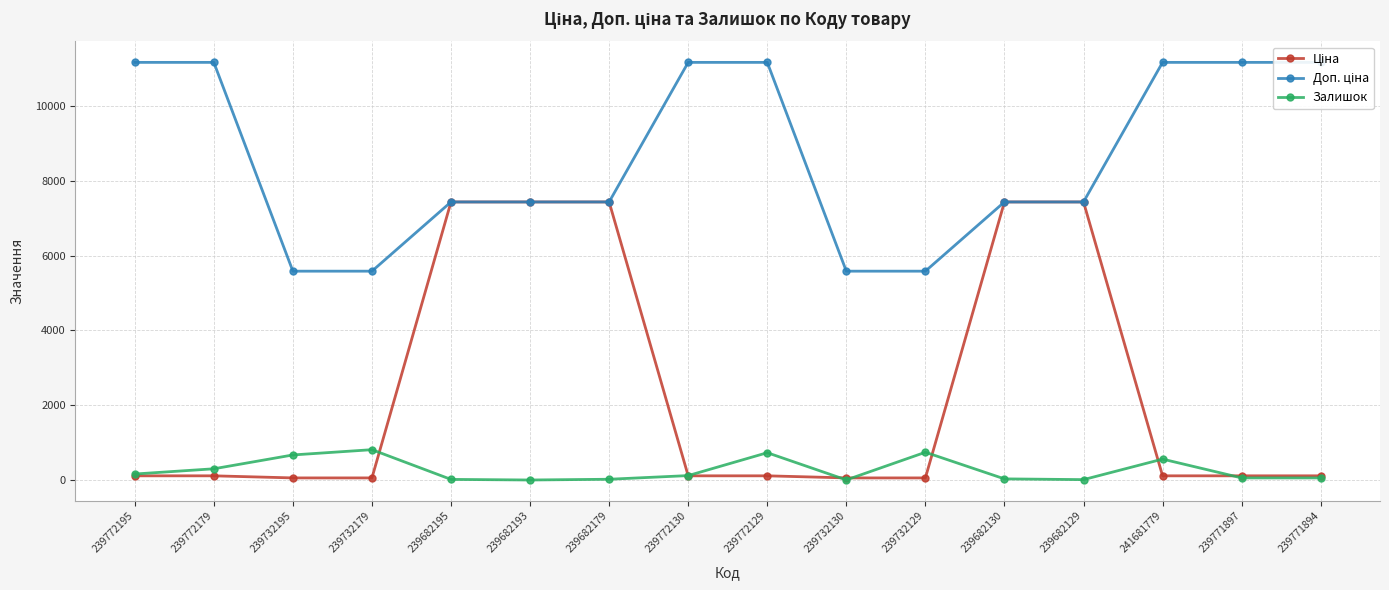

What is the sum of all Ціна values?

38186.0